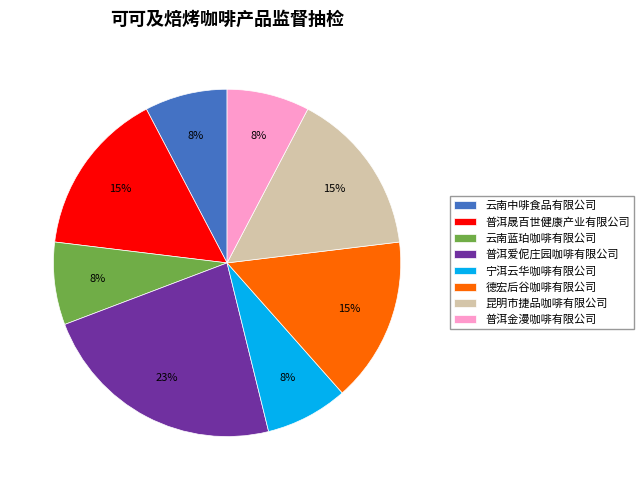

Is there a majority slice in this chart?

No